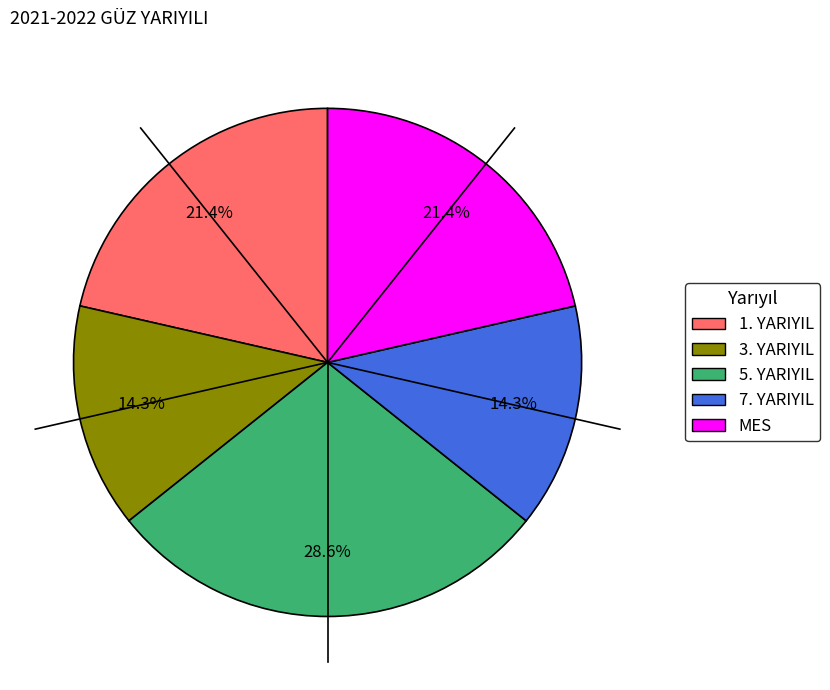

To the nearest percent, what is the combined percentage of MES and 1. YARIYIL?

43%